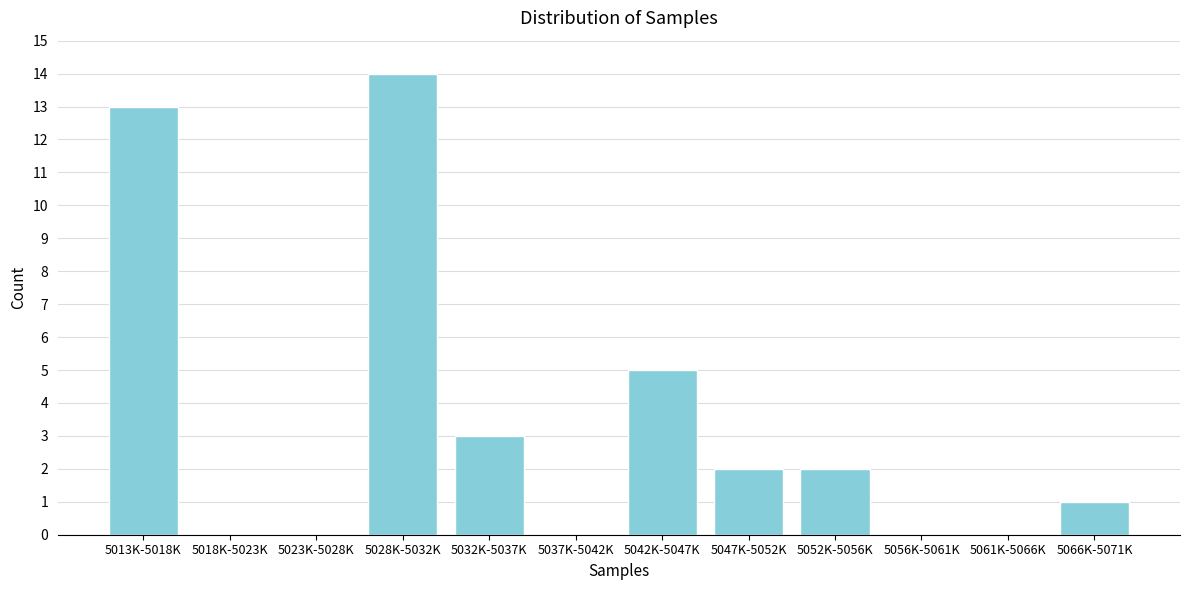

Reading right to left, extract all data points from this chart.

5066K-5071K=1	5061K-5066K=0	5056K-5061K=0	5052K-5056K=2	5047K-5052K=2	5042K-5047K=5	5037K-5042K=0	5032K-5037K=3	5028K-5032K=14	5023K-5028K=0	5018K-5023K=0	5013K-5018K=13